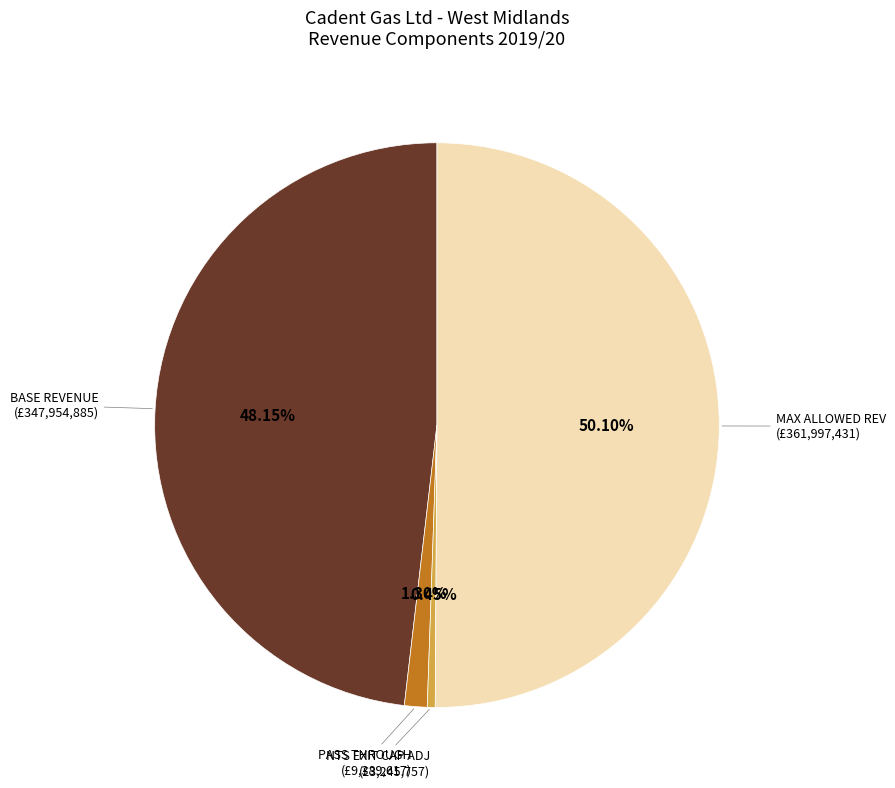

Between NTS EXIT CAP ADJ (£3,245,757) and MAX ALLOWED REV (£361,997,431), which is larger?

MAX ALLOWED REV (£361,997,431)